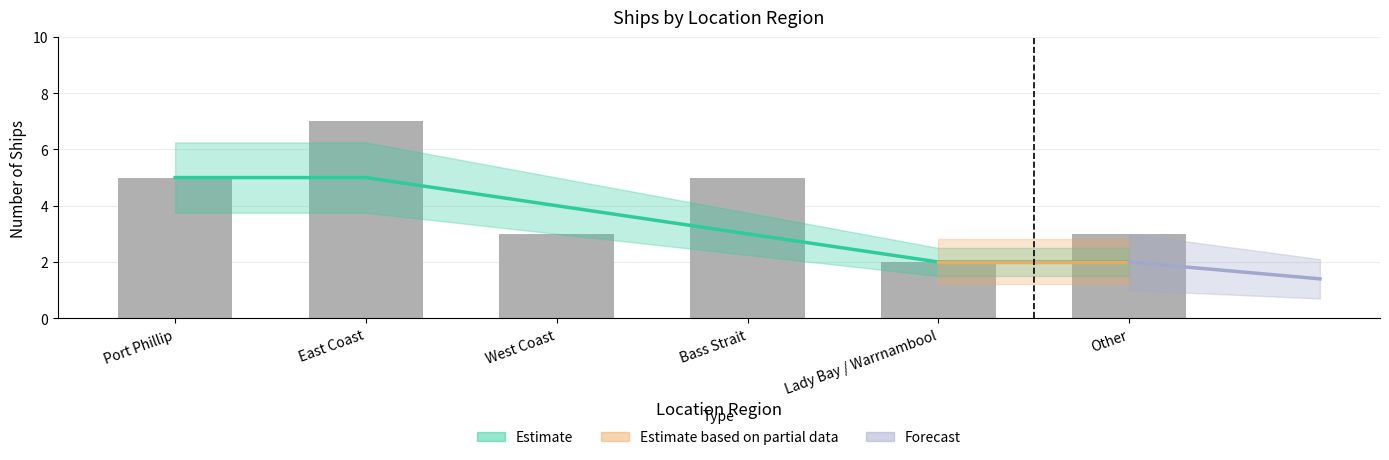

What is the difference between the maximum and minimum values?

5